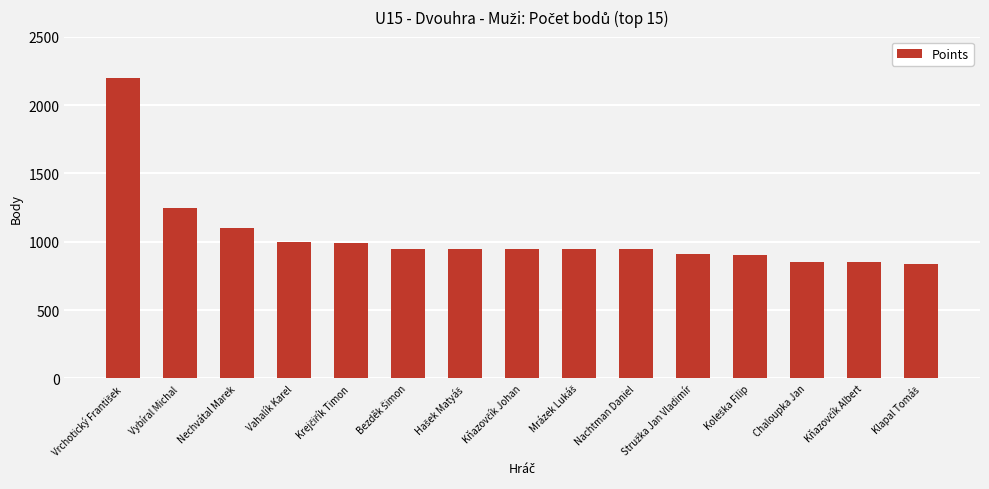

What is the difference between the maximum and second lowest values?

1350